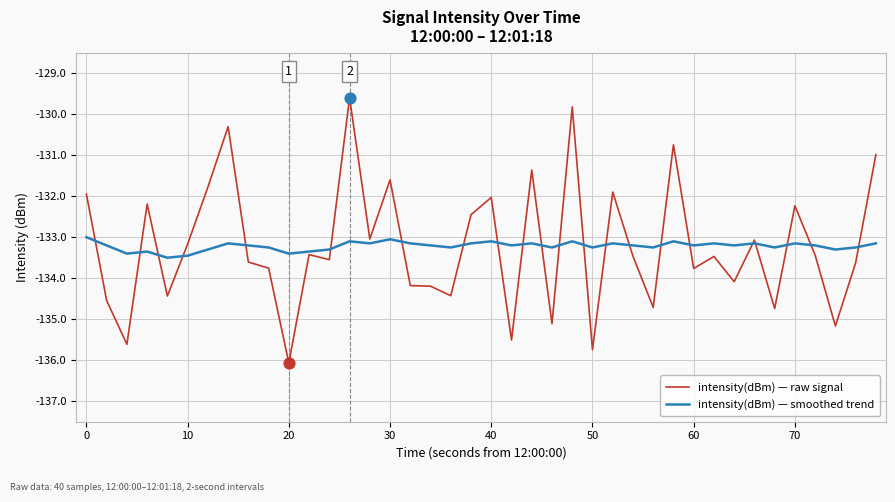

Which series has the widest spread of values?

intensity(dBm) — raw signal